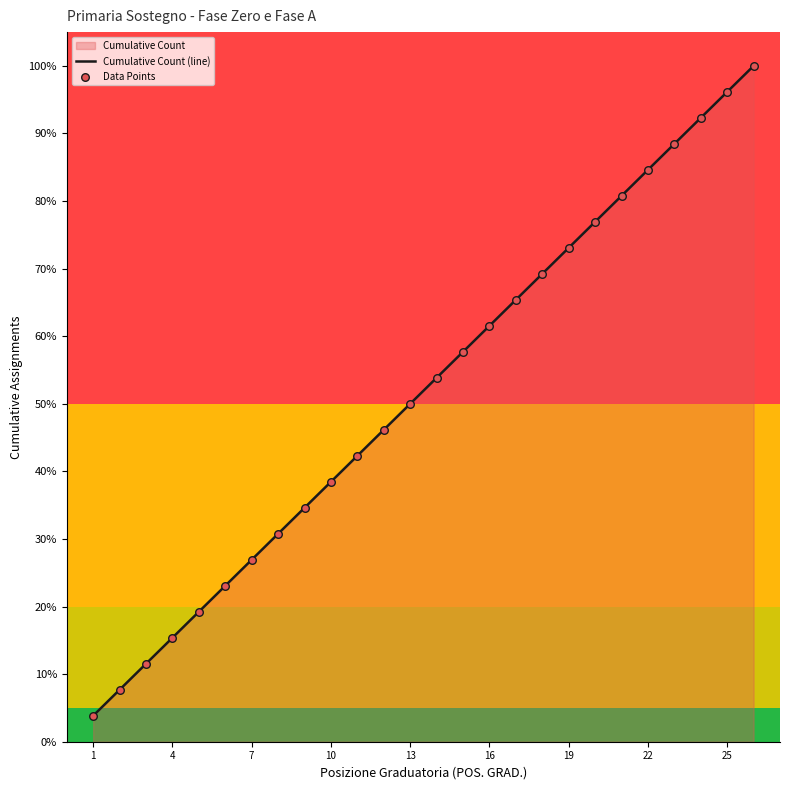

Which series has the largest total across all categories?

Cumulative Count (line)